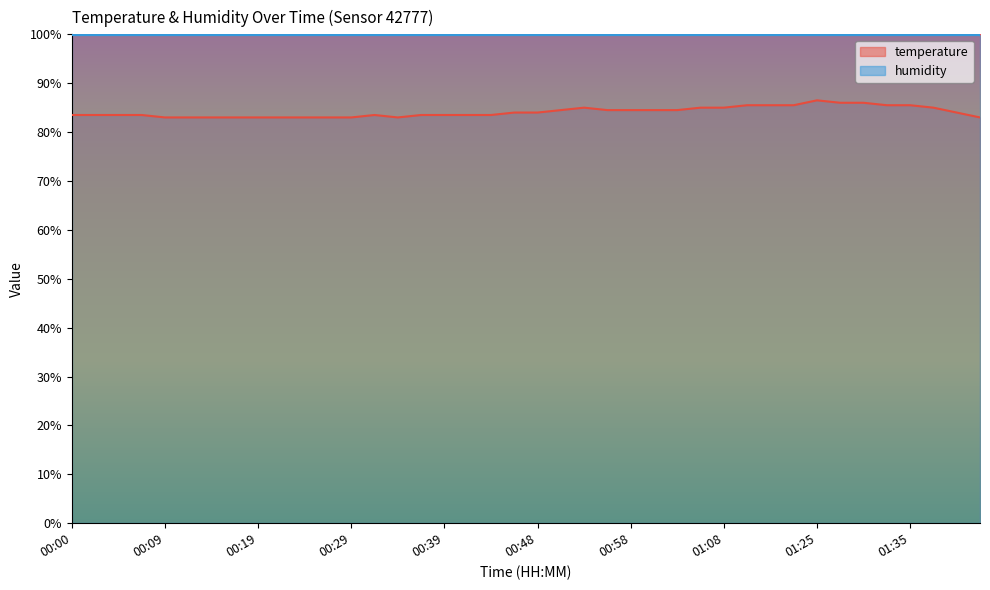

Rank the categories by value from highest to lowest.

01:25, 01:27, 01:30, 01:11, 01:13, 01:17, 01:32, 01:35, 00:53, 01:06, 01:08, 01:37, 00:51, 00:56, 00:58, 01:01, 01:03, 00:46, 00:48, 01:40, 00:00, 00:02, 00:05, 00:07, 00:31, 00:36, 00:39, 00:41, 00:44, 00:09, 00:12, 00:14, 00:17, 00:19, 00:22, 00:24, 00:27, 00:29, 00:34, 01:42